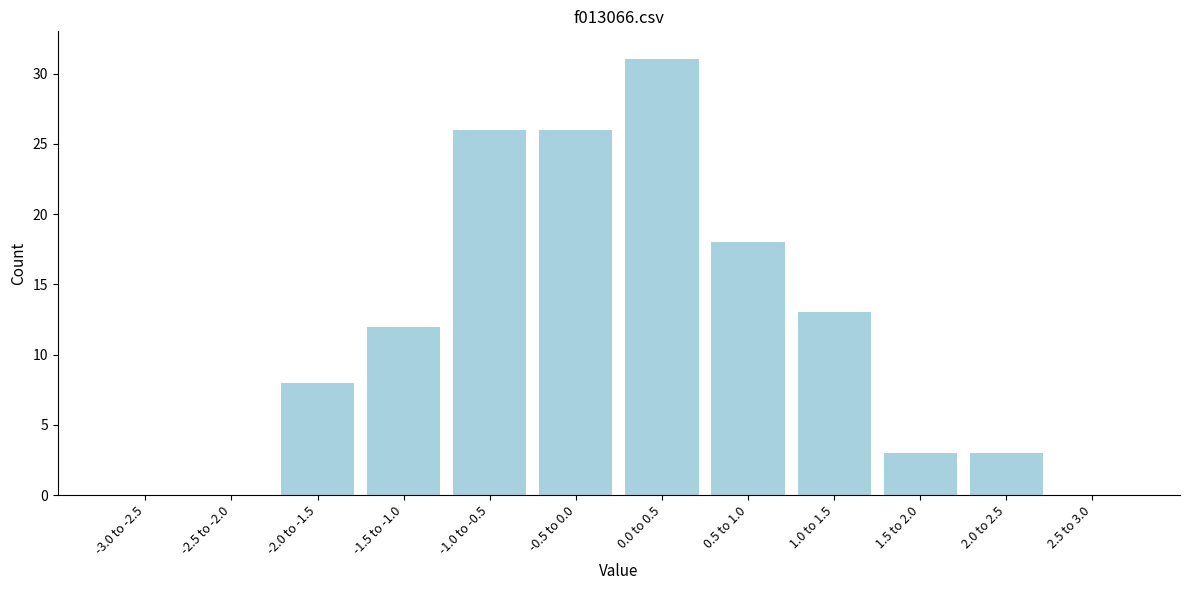

Reading left to right, transcribe all the data shown in this chart.

-3.0 to -2.5=0	-2.5 to -2.0=0	-2.0 to -1.5=8	-1.5 to -1.0=12	-1.0 to -0.5=26	-0.5 to 0.0=26	0.0 to 0.5=31	0.5 to 1.0=18	1.0 to 1.5=13	1.5 to 2.0=3	2.0 to 2.5=3	2.5 to 3.0=0